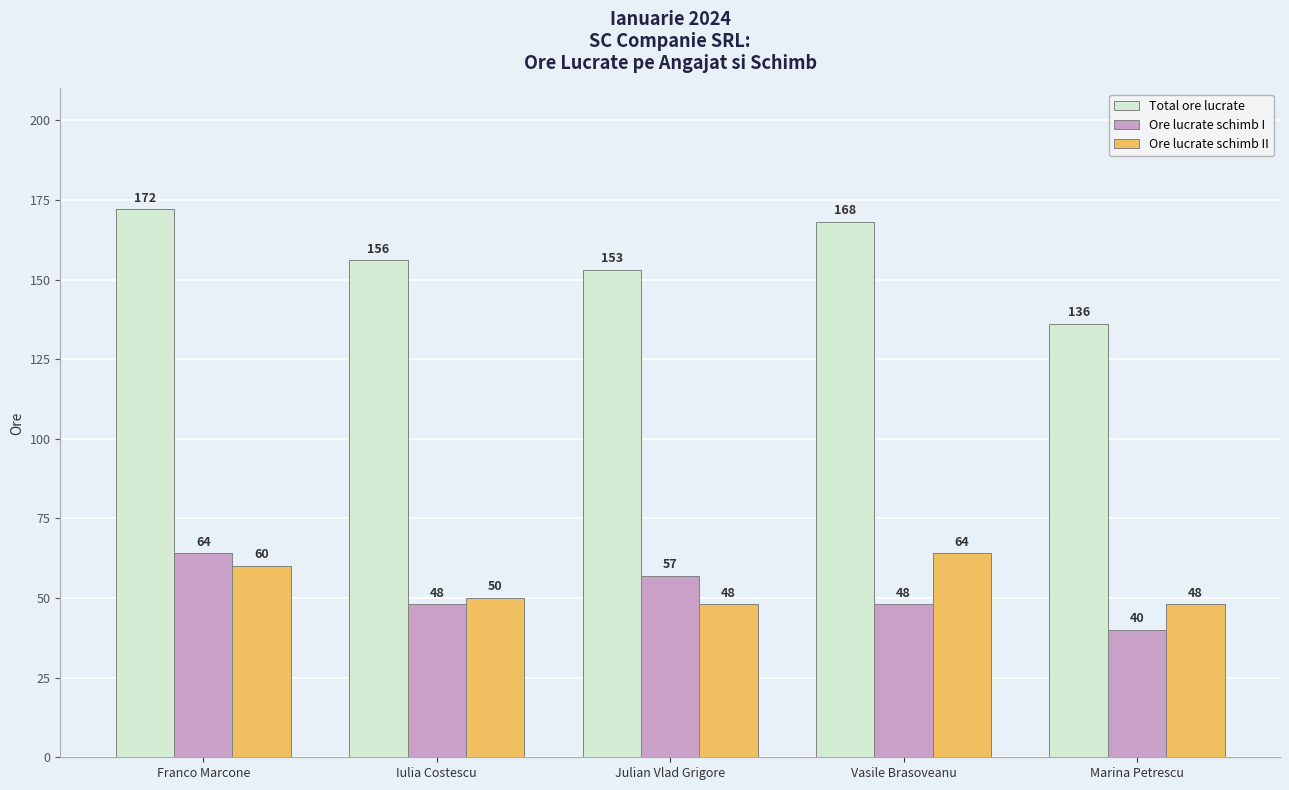

What position from the right is Iulia Costescu?

4